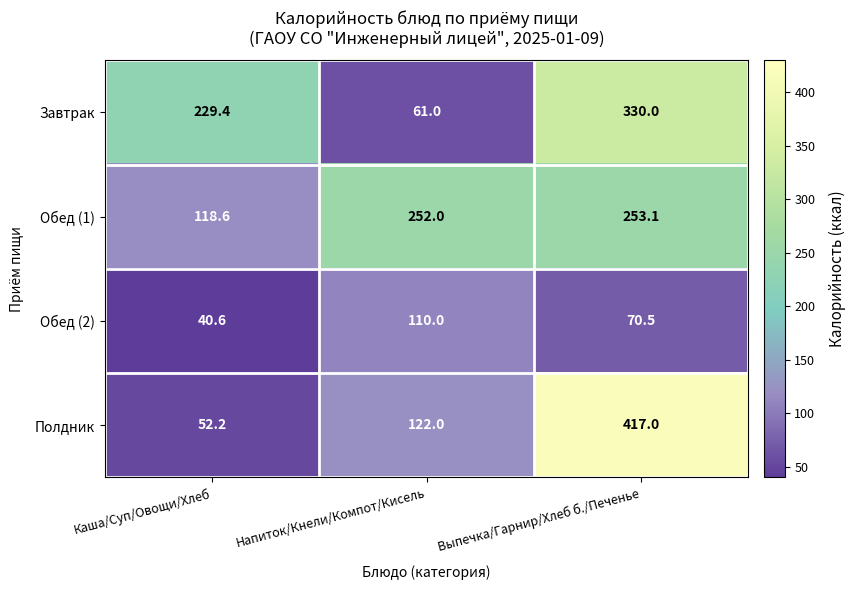

The value of Обед (1) at Выпечка/Гарнир/Хлеб б./Печенье is 253.1. True or false?

True